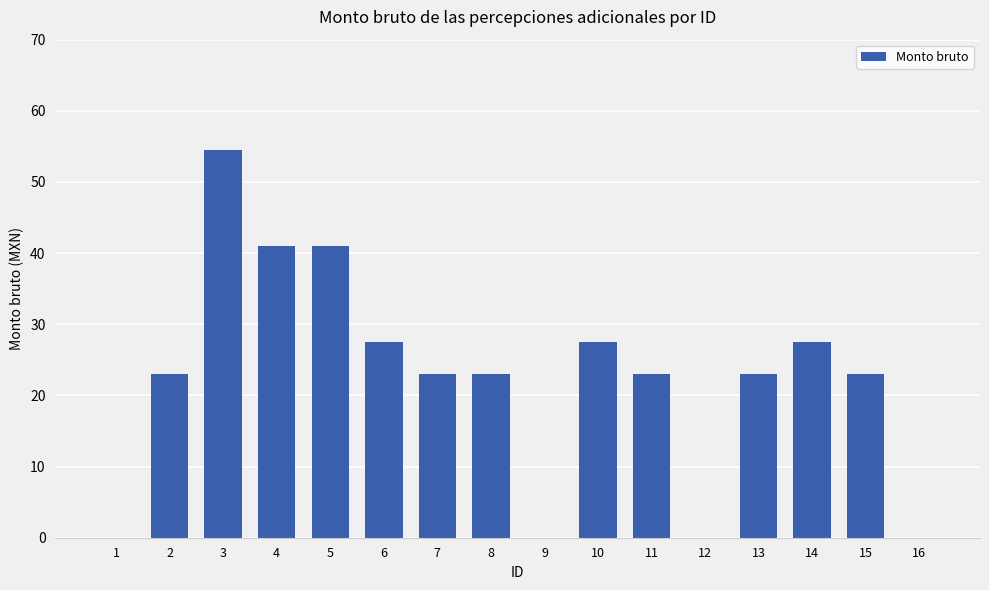

True or false: the data shows 41.0 at 5.

True